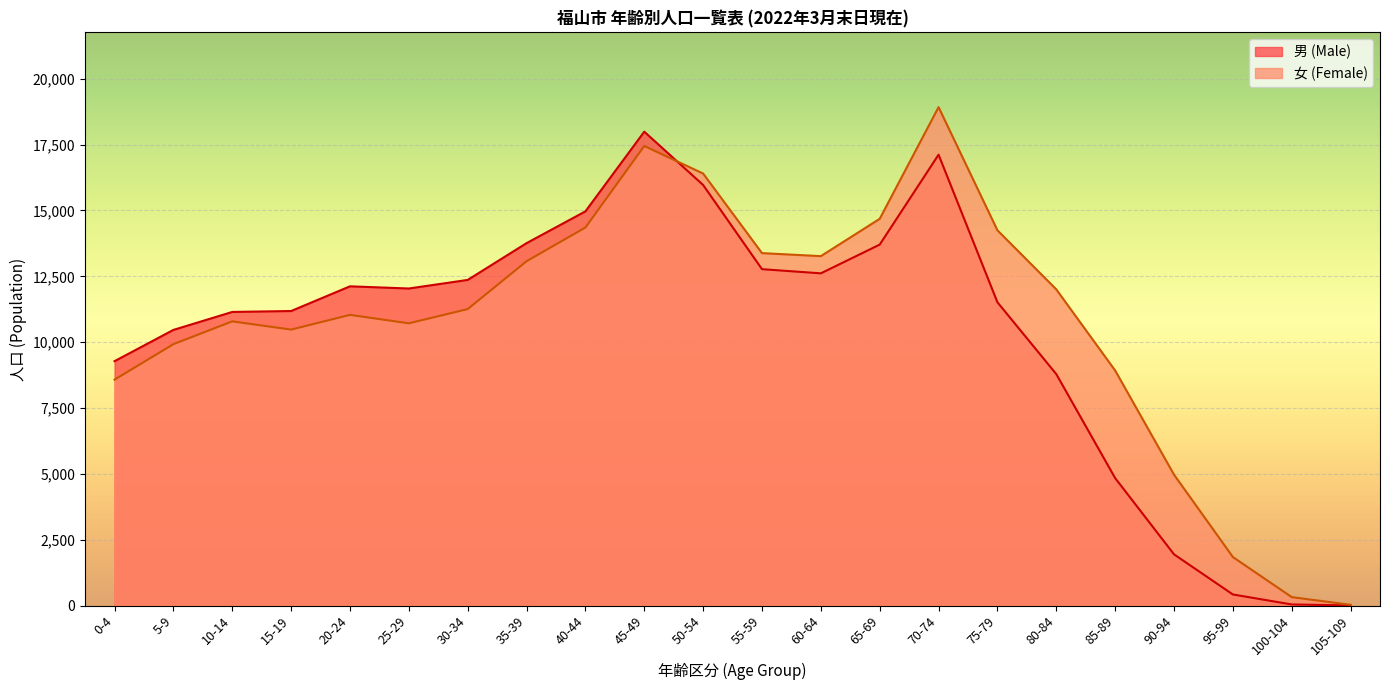

What is the approximate value of 女 (Female) at 65-69, to the nearest 50?

14700